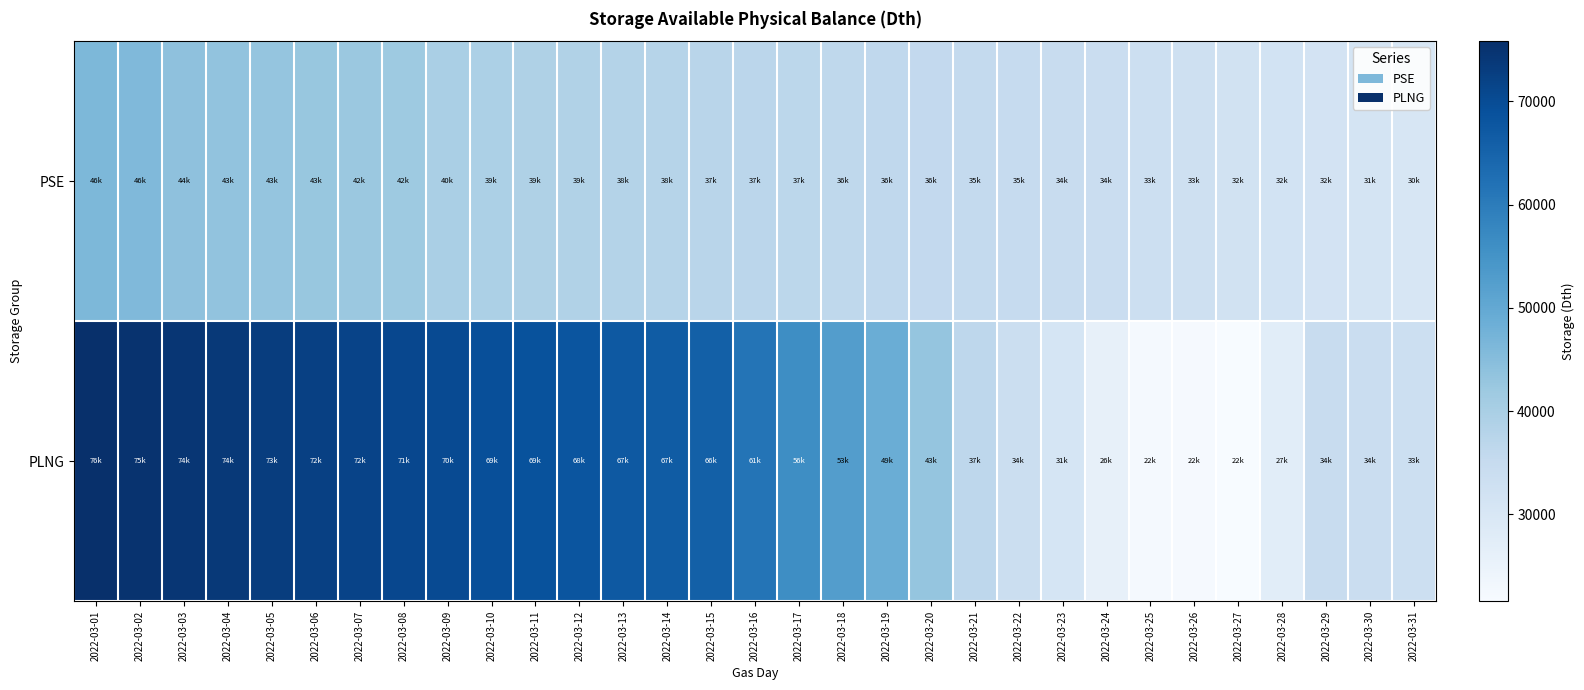

Reading right to left, list all the values displayed in this chart.

PSE: 2022-03-31=30365.9	2022-03-30=30947.1	2022-03-29=31525.5	2022-03-28=31698.5	2022-03-27=31937.8	2022-03-26=32658.4	2022-03-25=33400.9	2022-03-24=33931.7	2022-03-23=34390.8	2022-03-22=34974.8	2022-03-21=35390.2	2022-03-20=35774.1	2022-03-19=36134.1	2022-03-18=36357.0	2022-03-17=36783.8	2022-03-16=36996.4	2022-03-15=37310.8	2022-03-14=37741.6	2022-03-13=38160.5	2022-03-12=38597.5	2022-03-11=38977.4	2022-03-10=39393.3	2022-03-09=39815.2	2022-03-08=41734.4	2022-03-07=42166.5	2022-03-06=42604.7	2022-03-05=43018.5	2022-03-04=43444.5	2022-03-03=43861.4	2022-03-02=45768.9	2022-03-01=46213.5
PLNG: 2022-03-31=33413.4	2022-03-30=34047.2	2022-03-29=34495.0	2022-03-28=27401.5	2022-03-27=21588.1	2022-03-26=22016.8	2022-03-25=22366.2	2022-03-24=25907.2	2022-03-23=30907.3	2022-03-22=33697.3	2022-03-21=36565.6	2022-03-20=43102.1	2022-03-19=48915.5	2022-03-18=52534.4	2022-03-17=56179.4	2022-03-16=61483.5	2022-03-15=65790.9	2022-03-14=66550.5	2022-03-13=67289.1	2022-03-12=68059.8	2022-03-11=68729.7	2022-03-10=69463.1	2022-03-09=70206.9	2022-03-08=70857.2	2022-03-07=71590.9	2022-03-06=72334.8	2022-03-05=73037.4	2022-03-04=73760.7	2022-03-03=74468.5	2022-03-02=75097.6	2022-03-01=75827.0